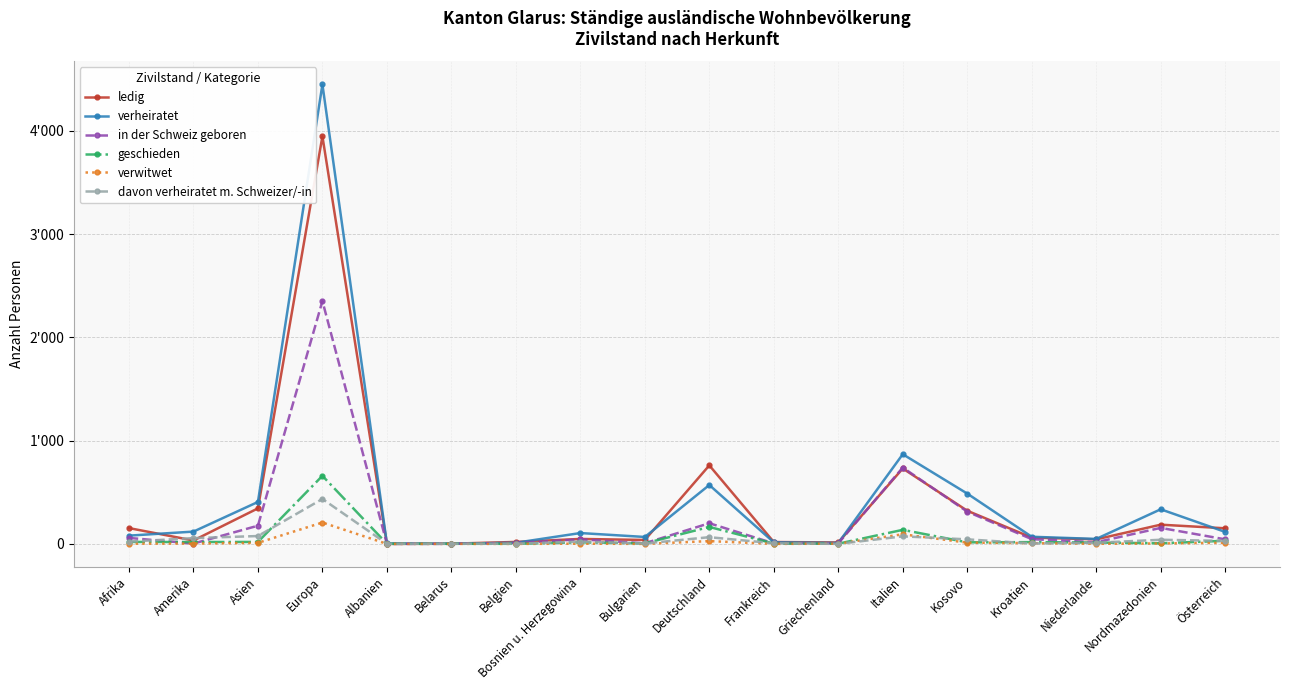

True or false: ledig and verheiratet cross at least once.

True